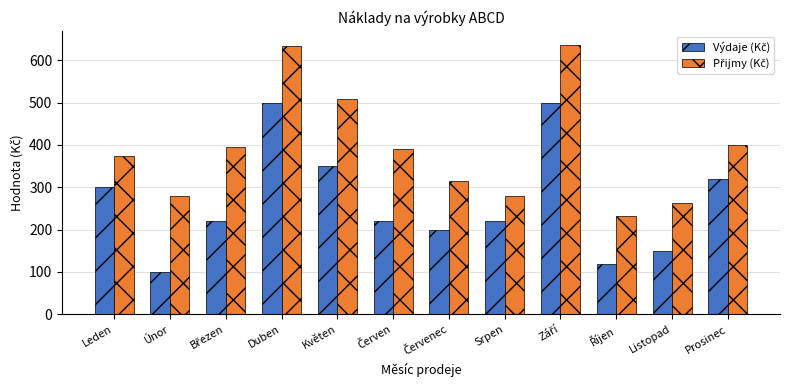

What is the spread (max minus min) of values at Květen?

159